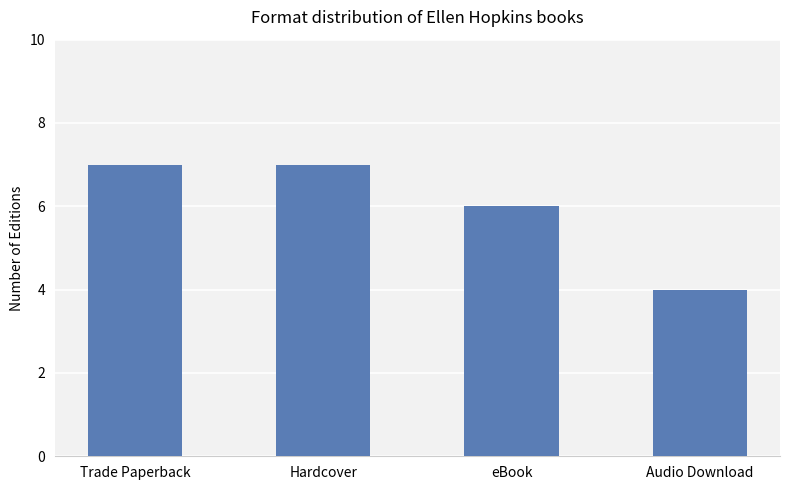

Reading left to right, transcribe all the data shown in this chart.

7	7	6	4